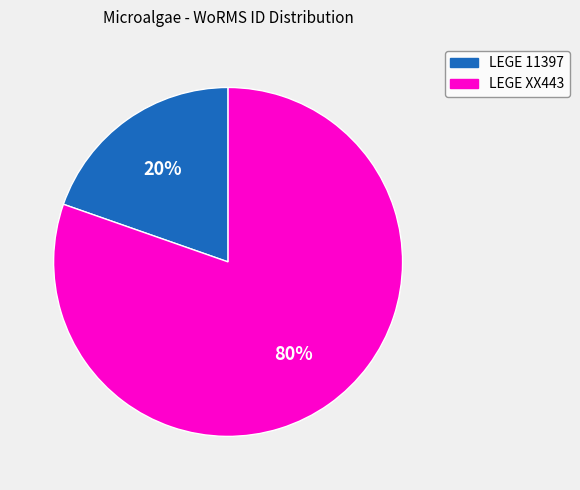

How many slices are in this pie chart?

2